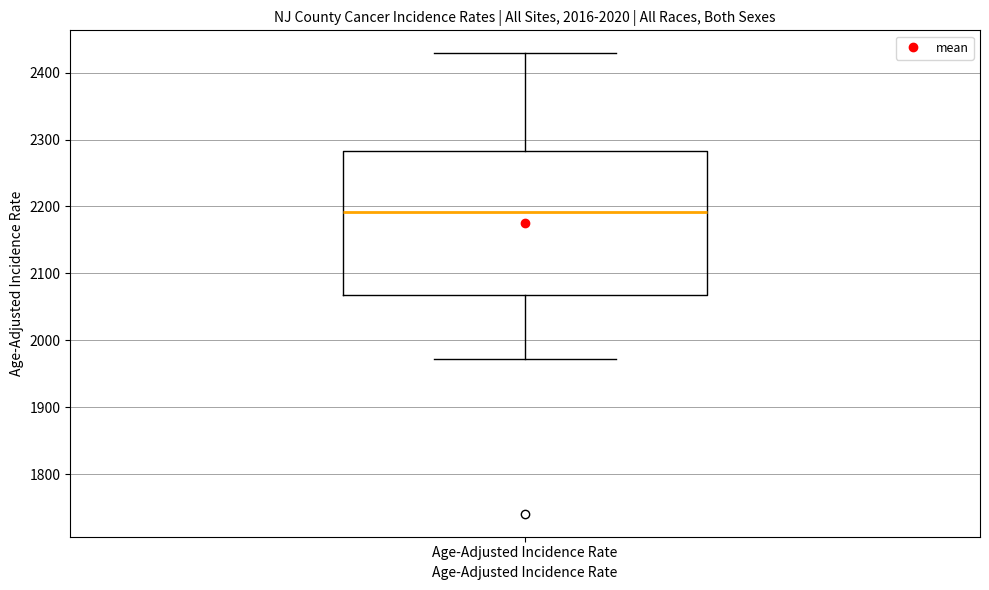

Transcribe this box plot: give where the median line is, the range the box spans, and where the two whiskers end, as read against the y-axis. The values are not printed on the chart, so give them approximately, as read against the axis.

median 2190, box 2070 to 2280, whiskers 1970 to 2430